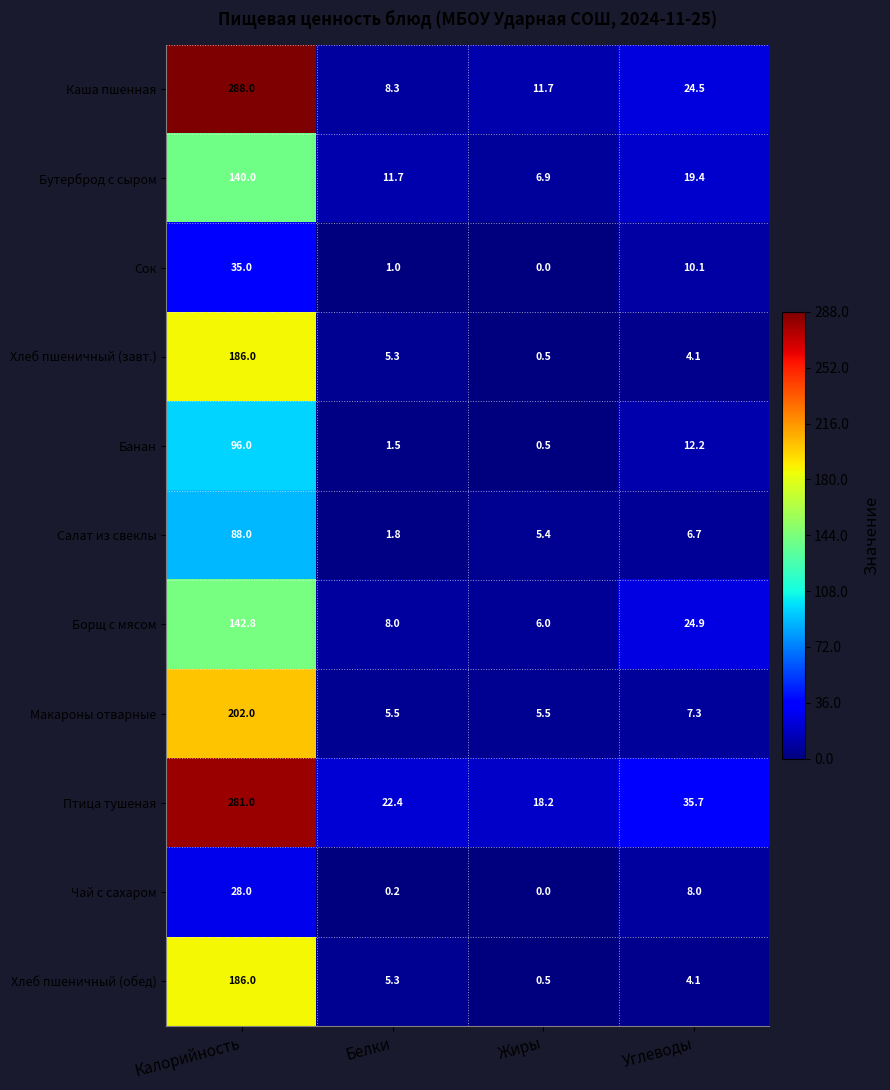

True or false: Салат из свеклы has a value of 11.7 at Углеводы.

False